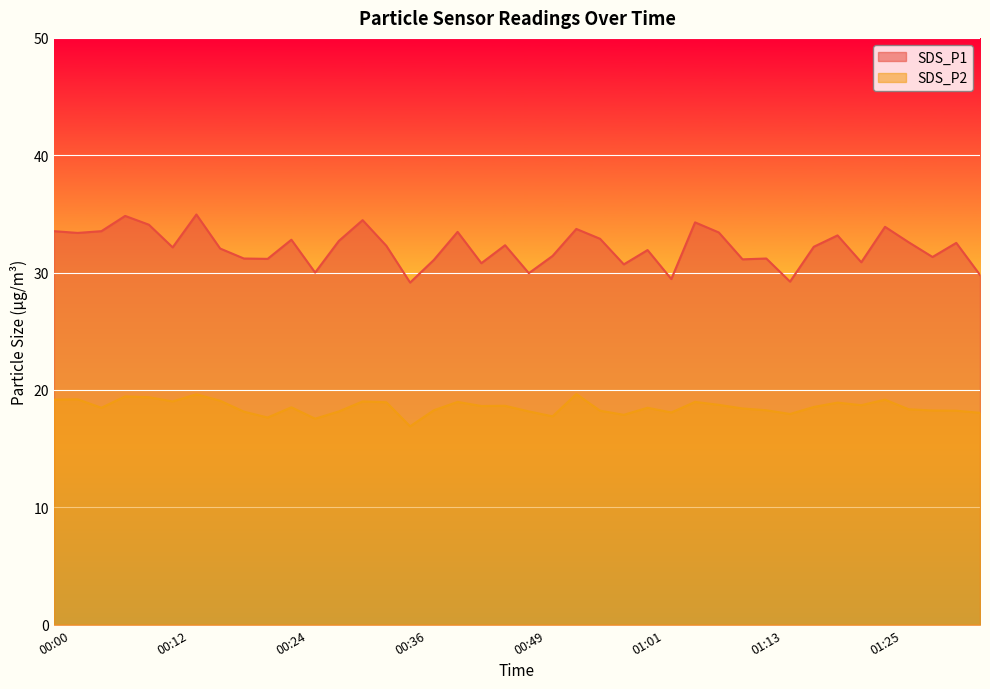

What is the label of the 22nd point from the left?

00:51